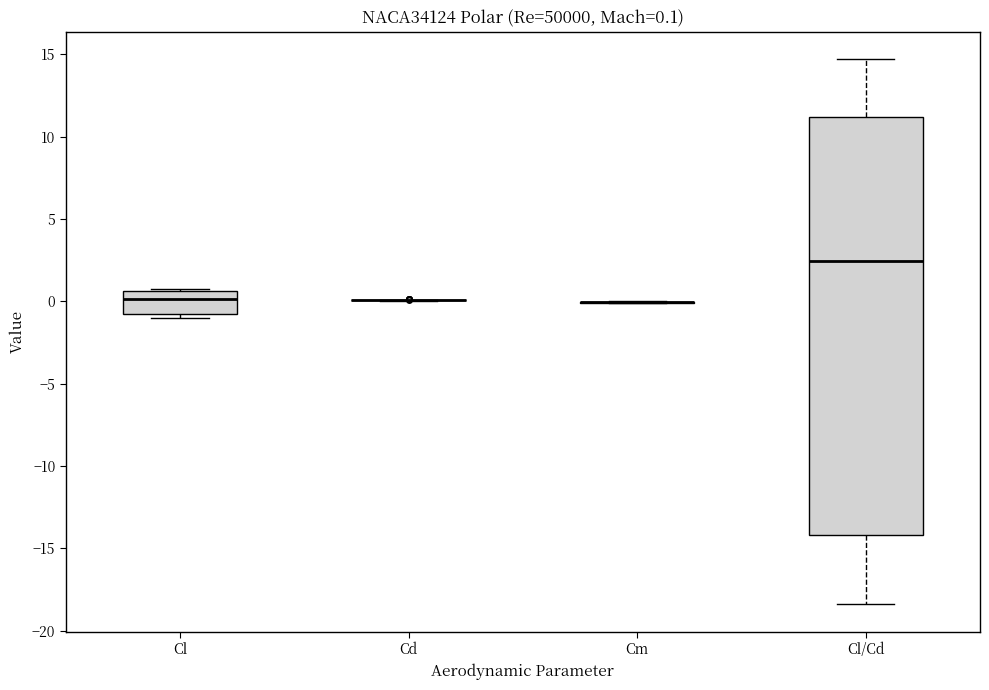

Comparing the boxes themselves (not the whiskers), which one is the tallest?

Cl/Cd